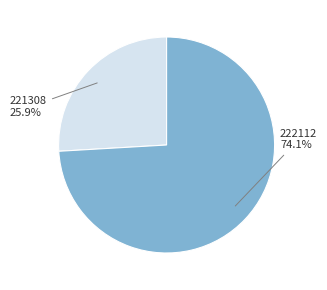

Does any single category account for the majority?

Yes